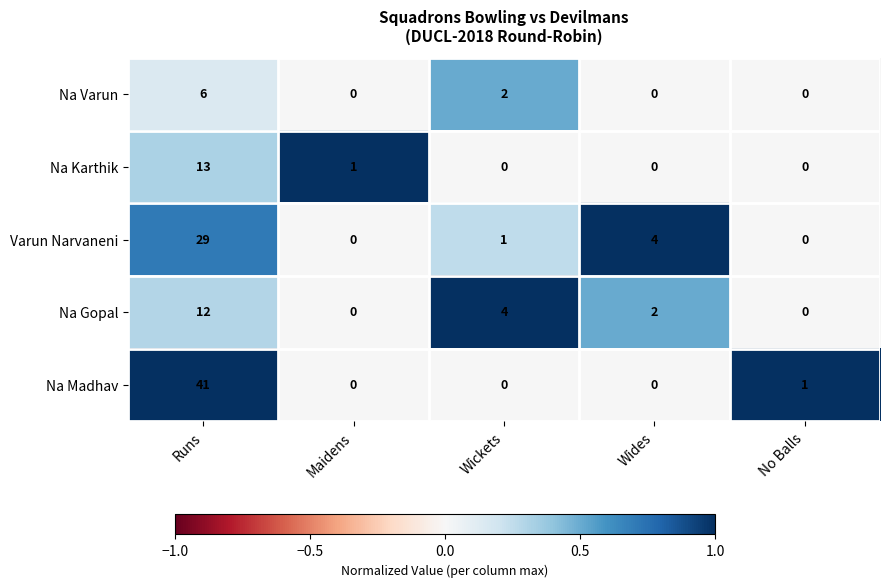

The Na Madhav series shows 1 at No Balls. True or false?

True